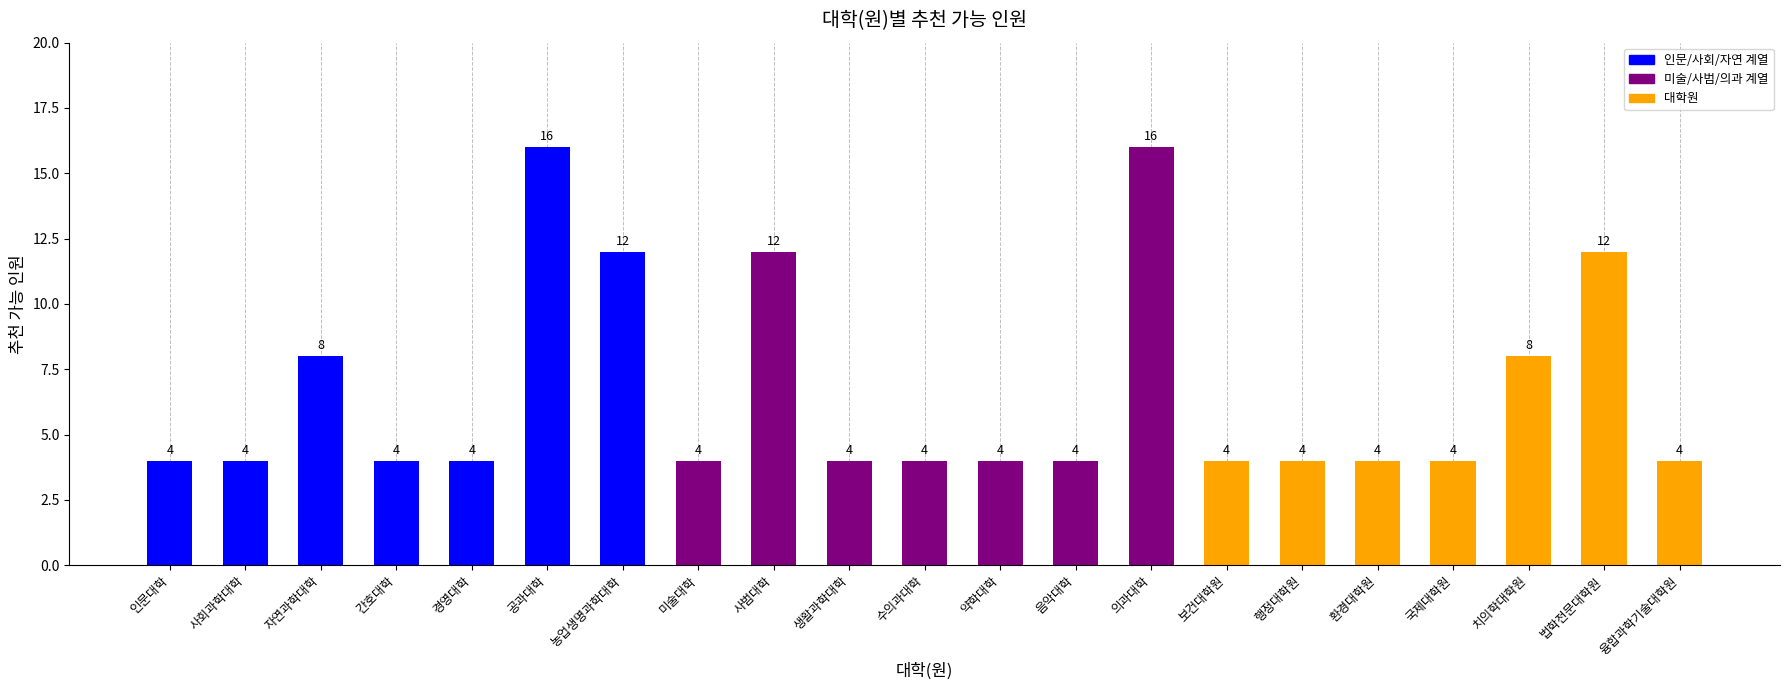

What is the label of the 13th bar from the right?

사범대학